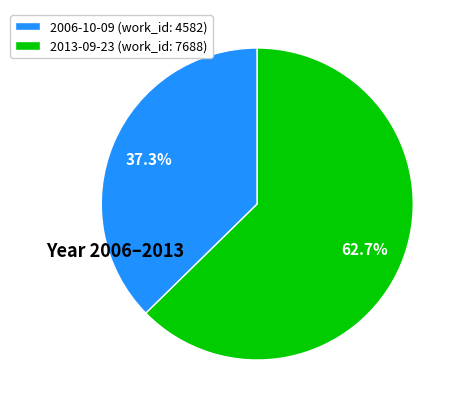

What is the total percentage of 2013-09-23 and 2006-10-09?

100.0%